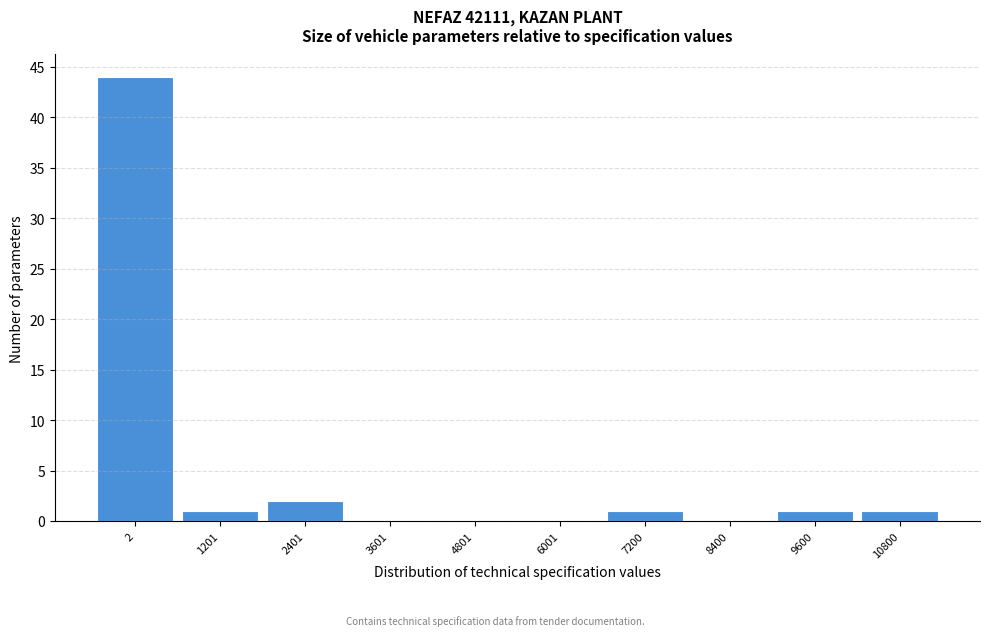

Reading left to right, what are all the values shown in this chart?

2=44	1201=1	2401=2	3601=0	4801=0	6001=0	7200=1	8400=0	9600=1	10800=1